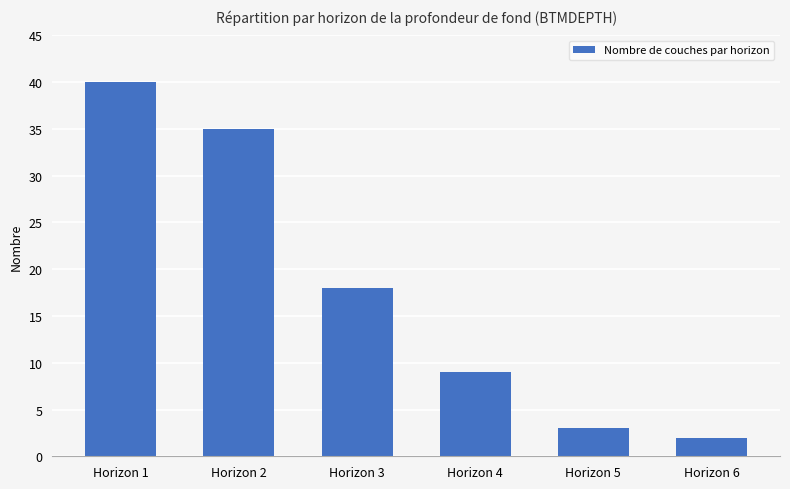

What is the difference between the values at Horizon 2 and Horizon 6?

33